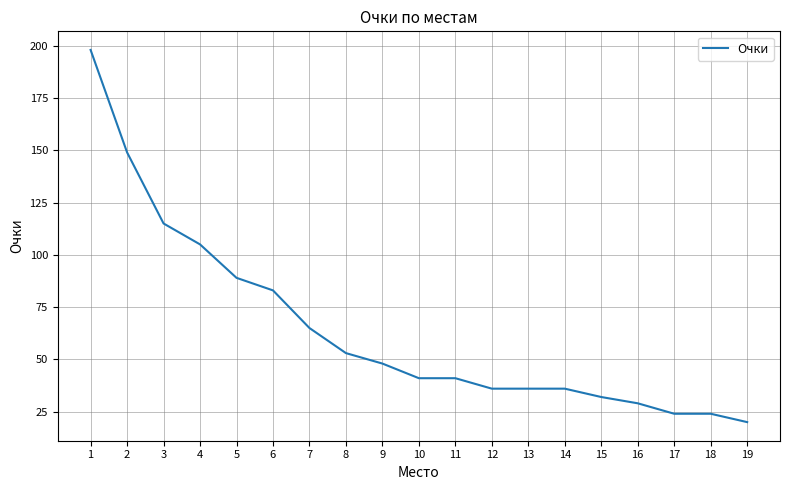

At which category does the chart reach its peak across all series?

1